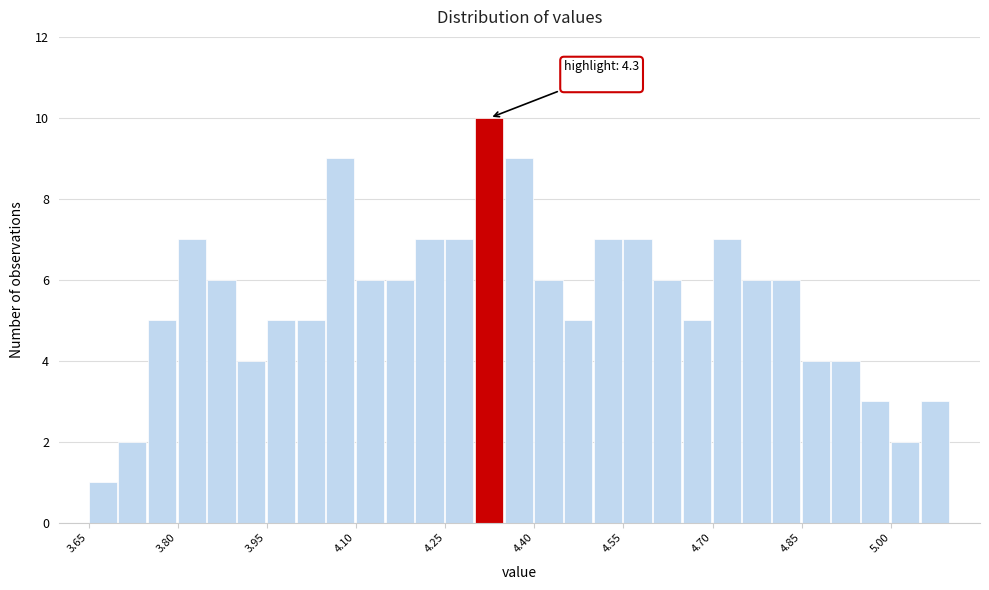

Around what value on the x-axis is the tallest bar? Give the approximate position of its centre, as read against the axis.

4.32